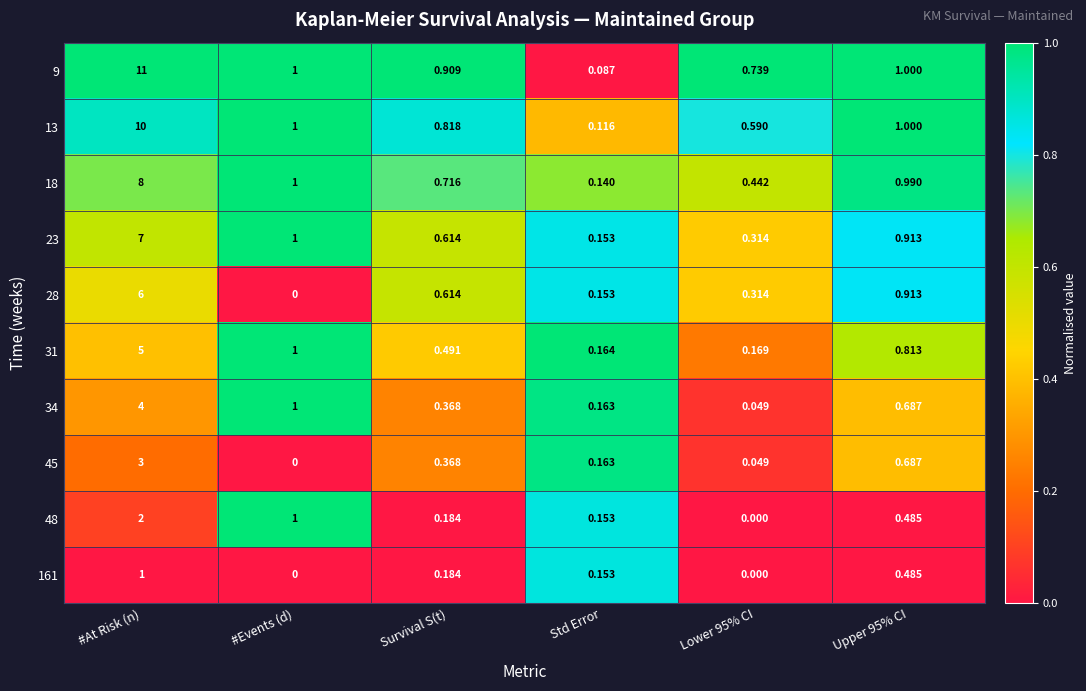

At which category is the sum across all series the highest?

#At Risk (n)